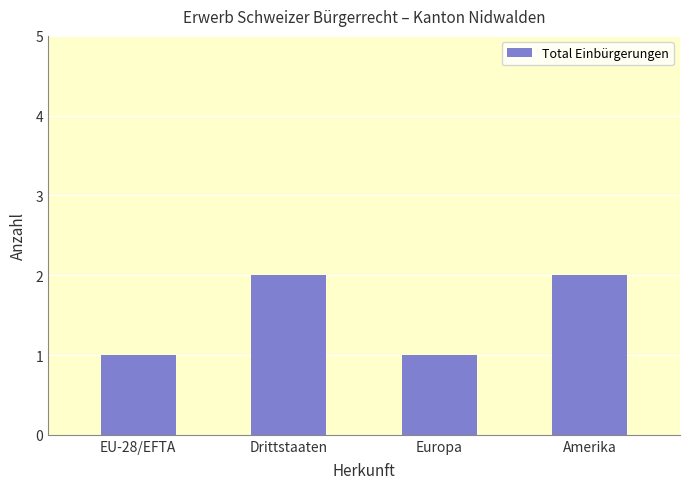

How many values are below 2?

2